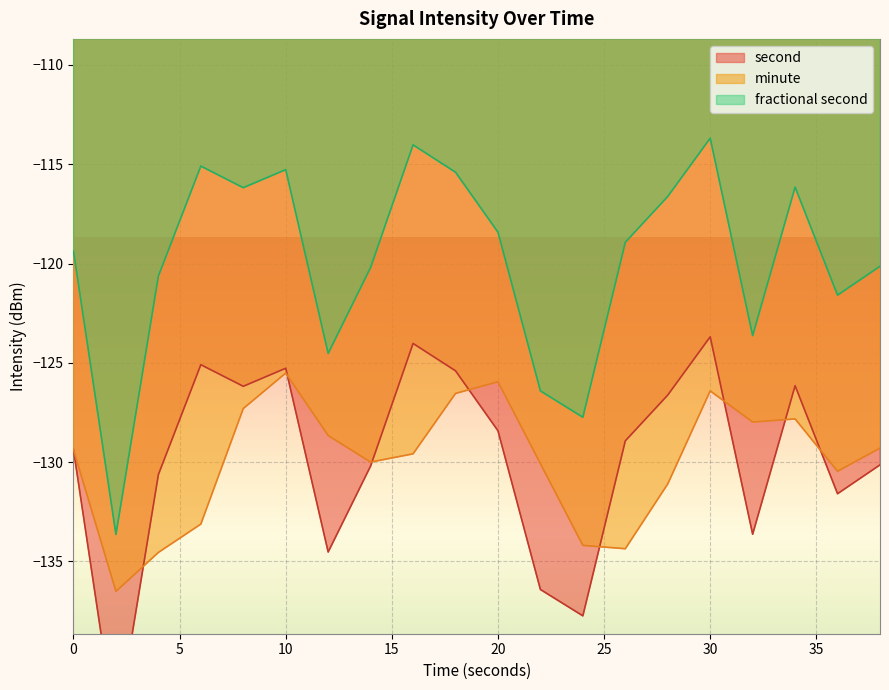

True or false: fractional second and minute cross at least once.

False